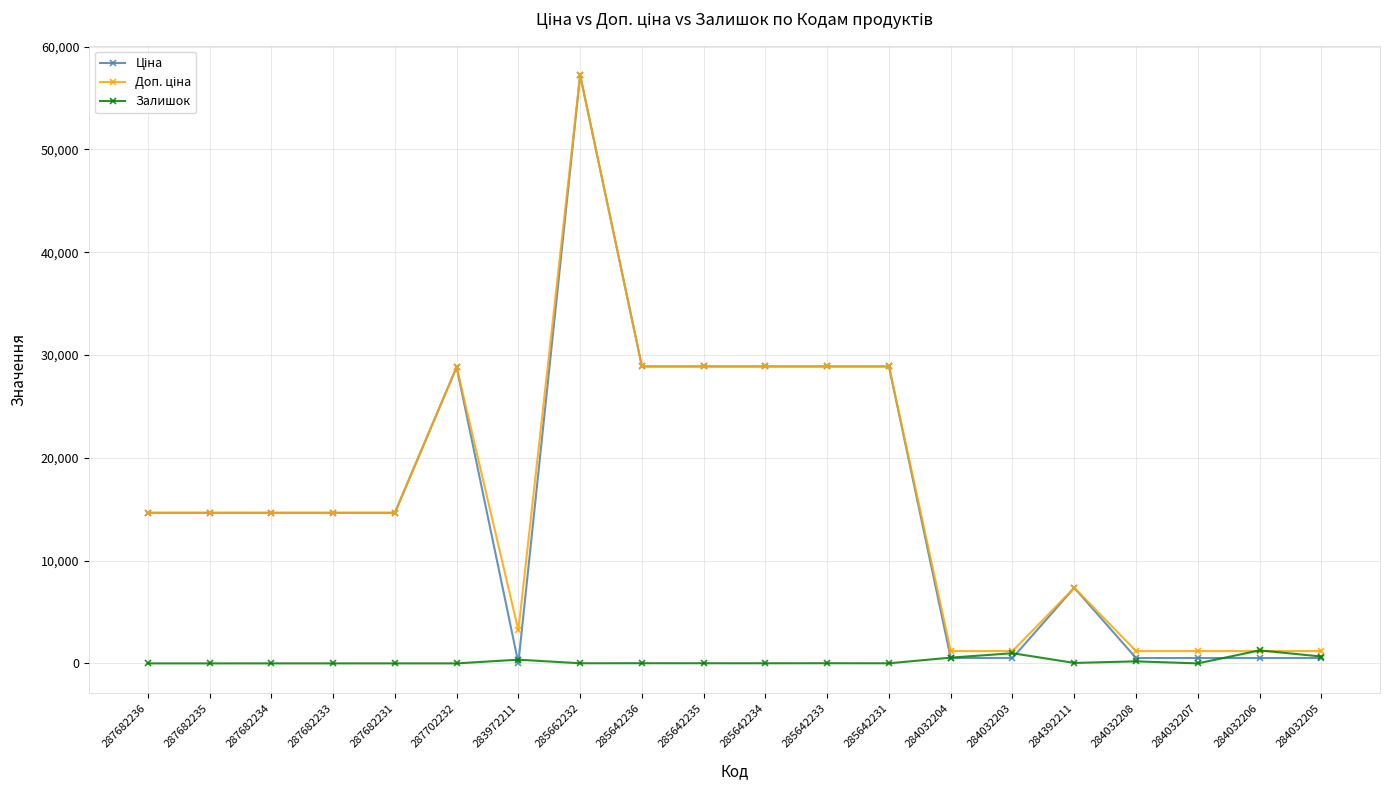

At which category does the chart reach its peak across all series?

285662232